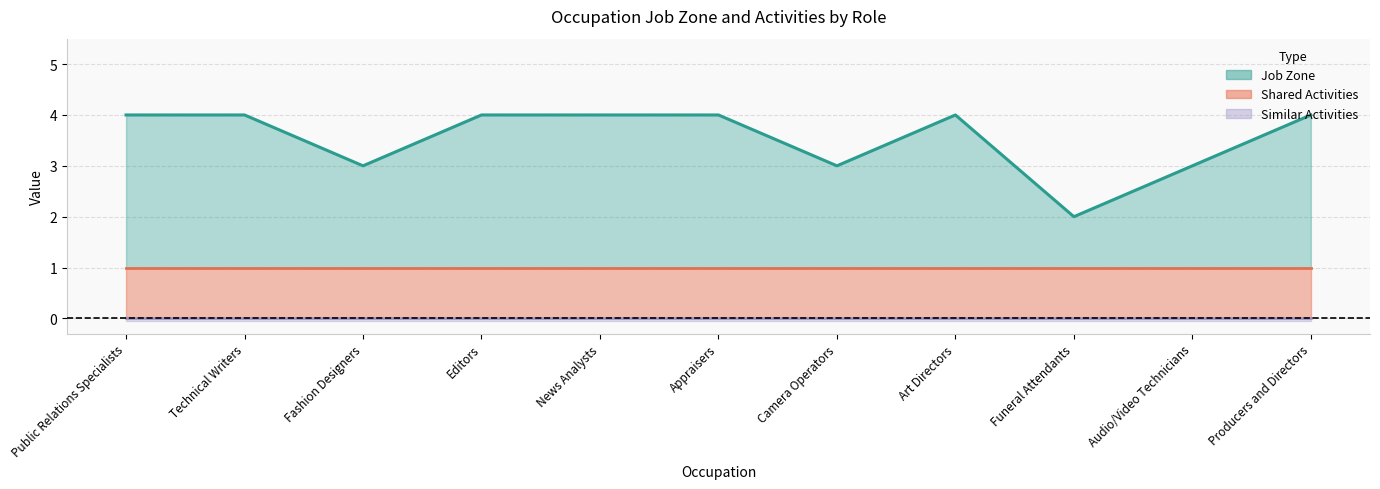

True or false: Similar Activities (line) and Shared Activities (line) intersect in this chart.

False